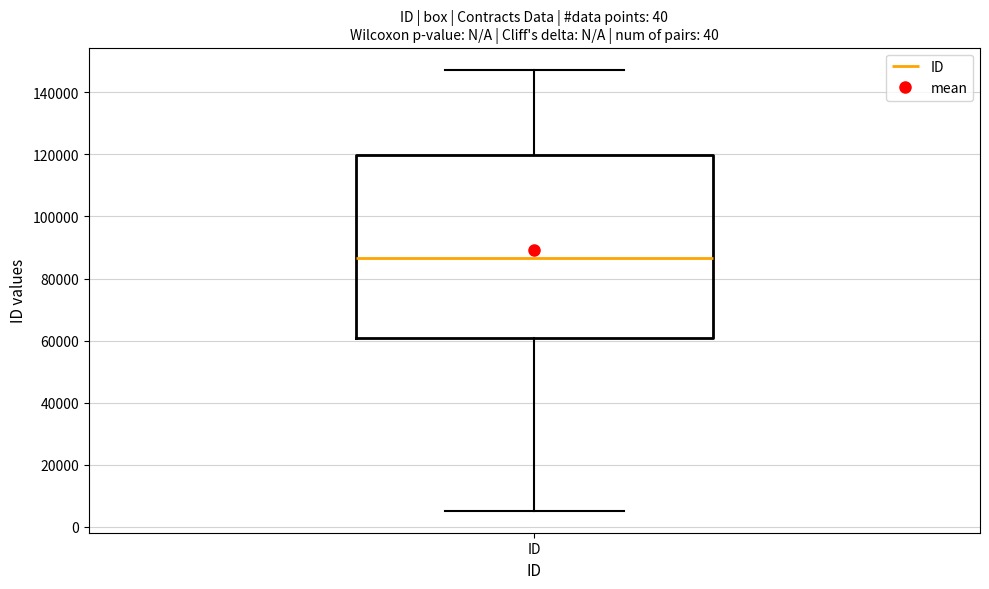

Where does the median line of the box for ID sit on the y-axis? The values are not printed on the chart, so give them approximately, as read against the axis.

86000